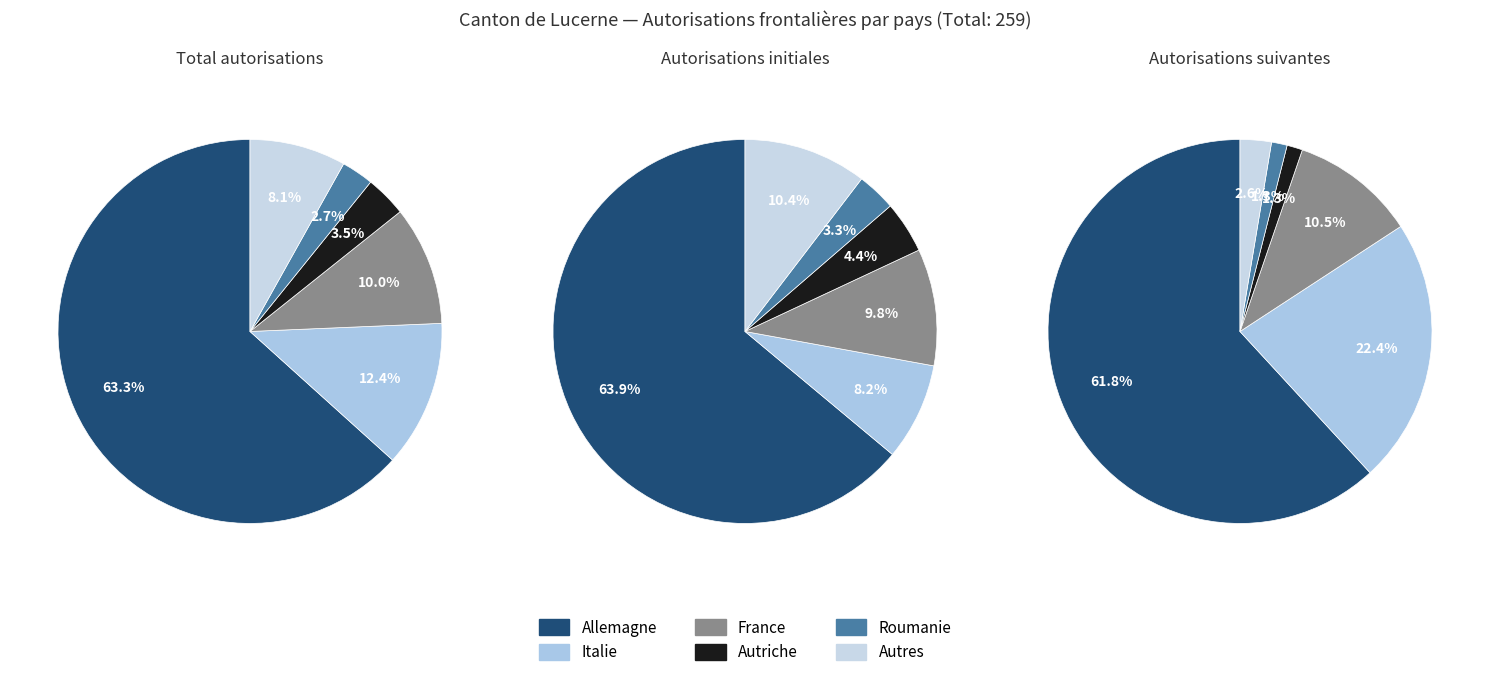

To the nearest percent, what portion does Autriche represent?

3%